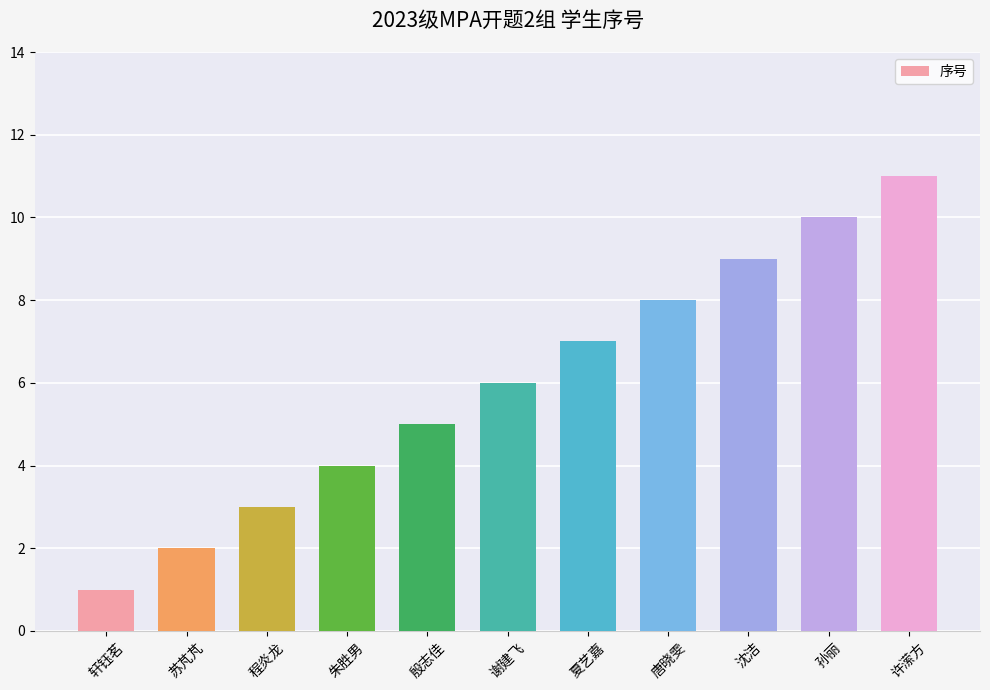

What is the sum of the values at 殷志佳 and 朱胜男?

9